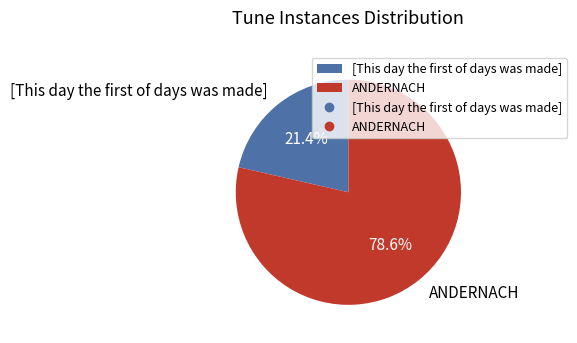

Rank the categories by value from highest to lowest.

ANDERNACH, [This day the first of days was made]